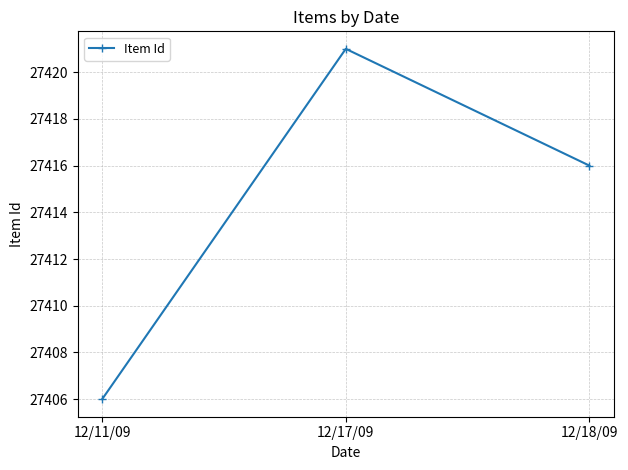

List the labels in order of value, smallest first.

12/11/09, 12/18/09, 12/17/09